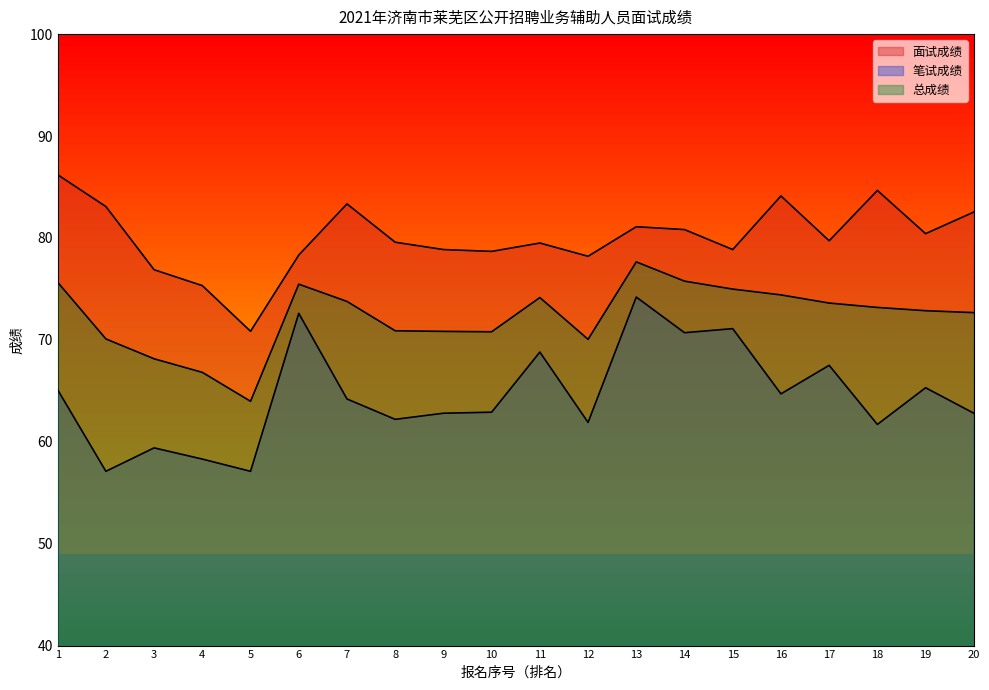

What value does the 总成绩 series have at 14?

75.8